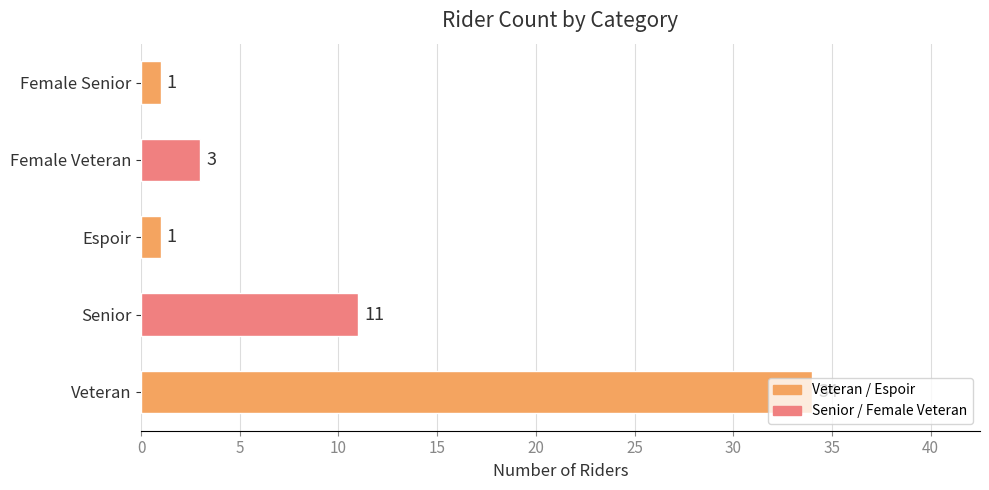

Is it true that the value at Senior is 15?

False